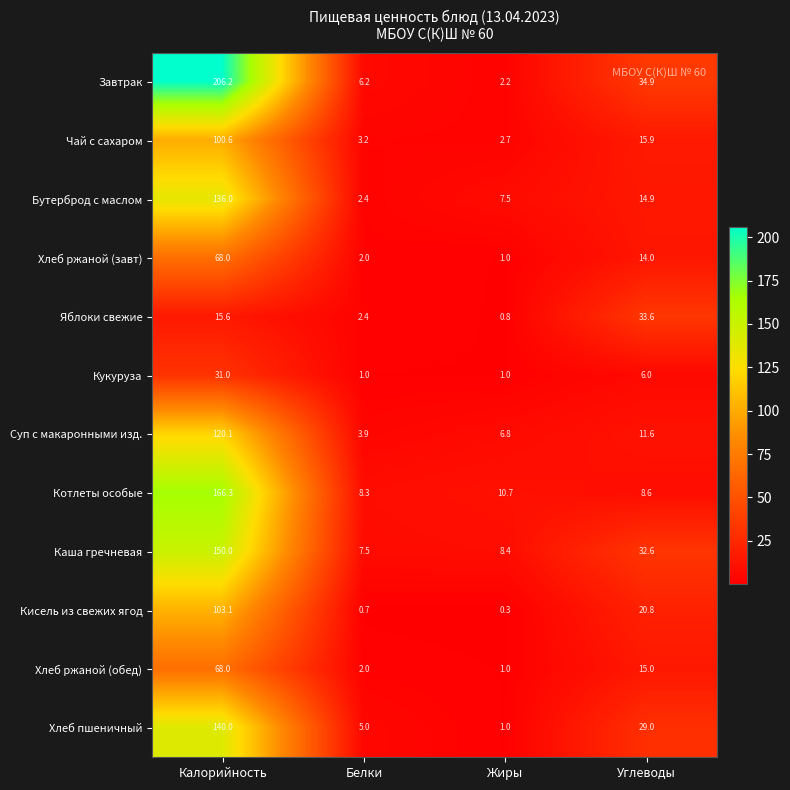

What is the greatest value displayed?

206.2